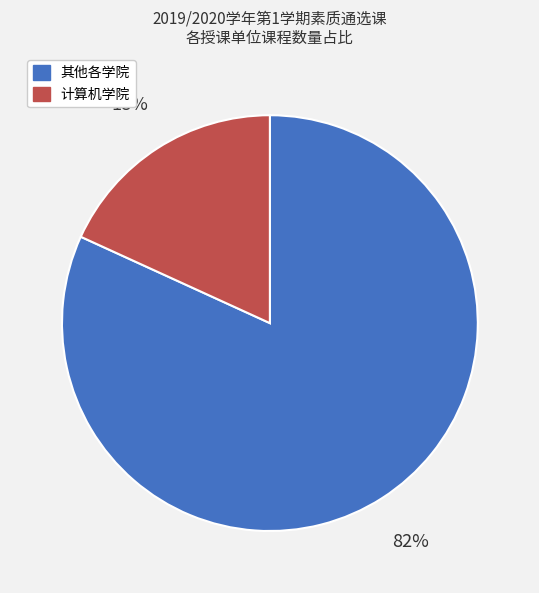

To the nearest percent, what is the average slice percentage?

50%